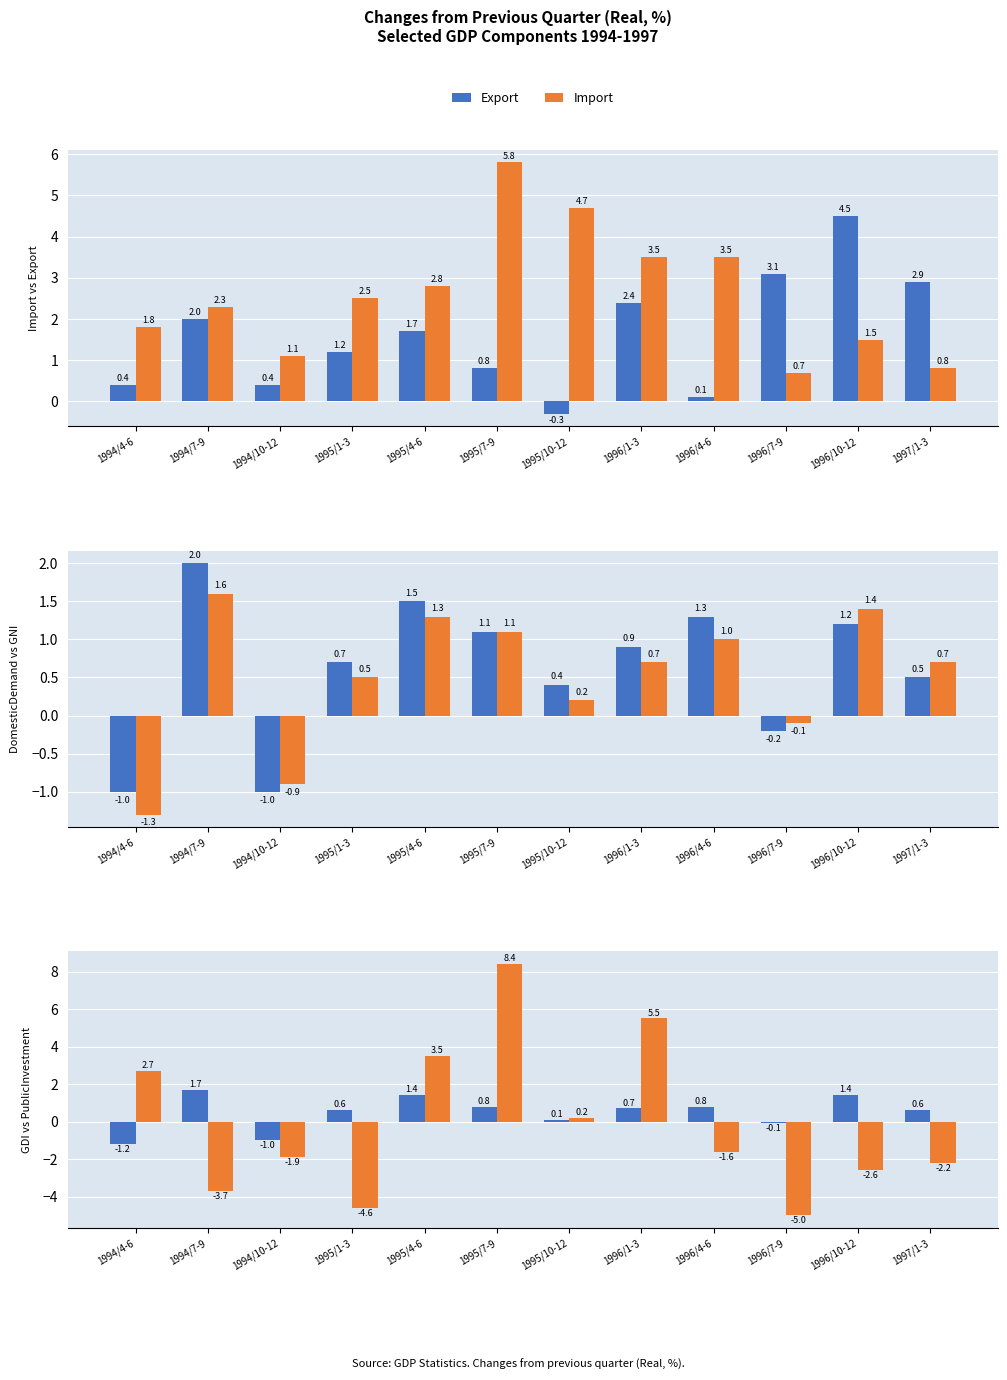

What is the label of the 12th bar from the left?

1997/1-3